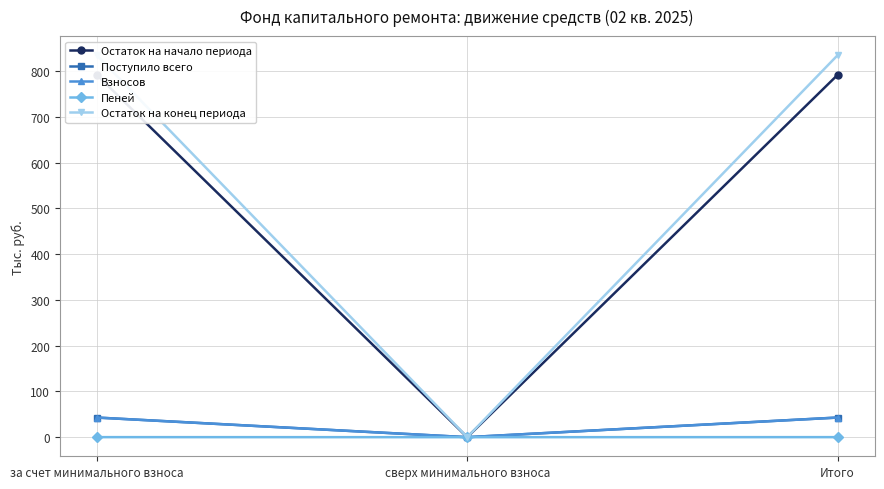

List the series in order of their peak value, highest first.

Остаток на конец периода, Остаток на начало периода, Поступило всего, Взносов, Пеней